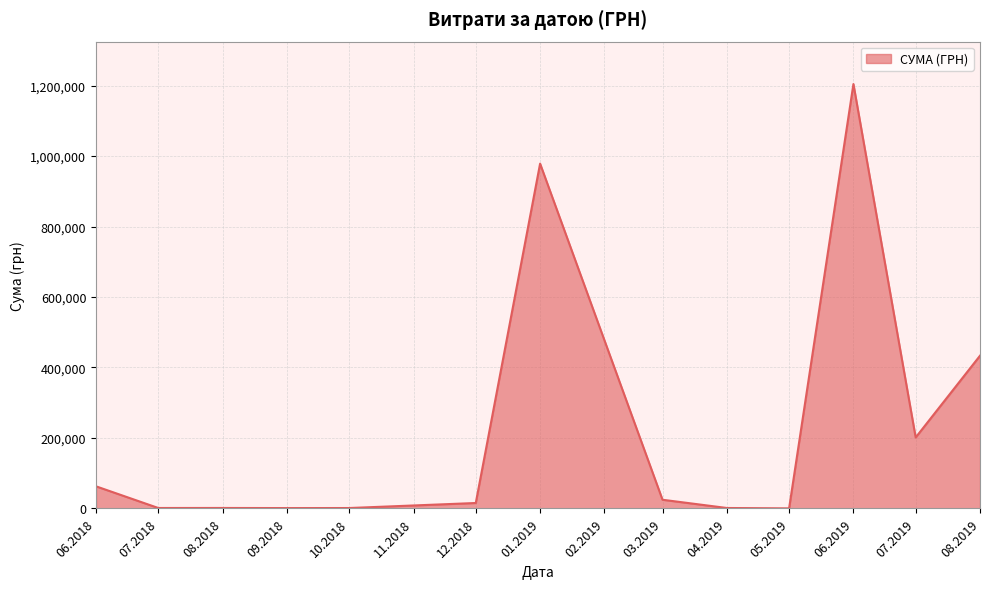

What is the maximum value shown in the chart?

1204251.0